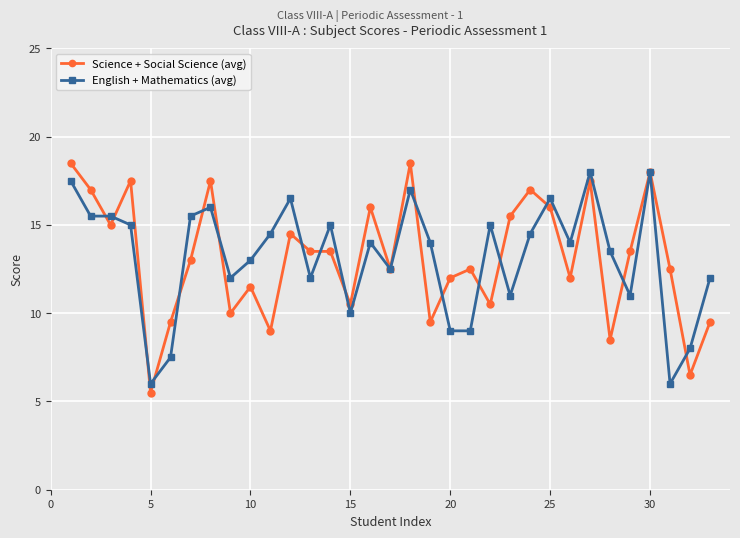

Which series has the widest spread of values?

Science + Social Science (avg)